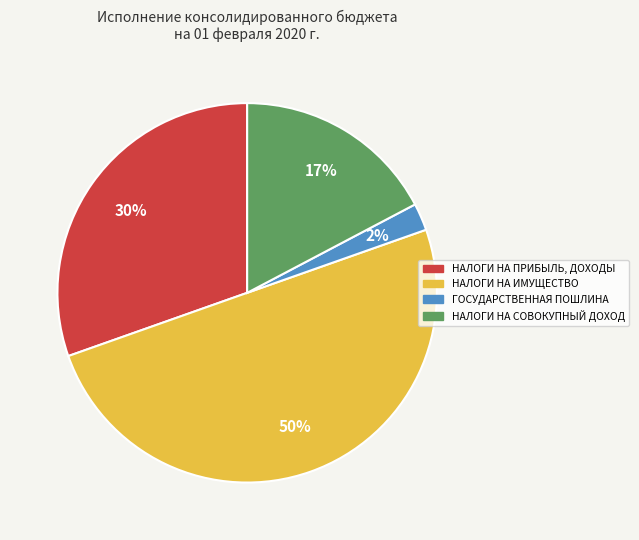

To the nearest percent, what percentage of the pie is НАЛОГИ НА СОВОКУПНЫЙ ДОХОД?

17%